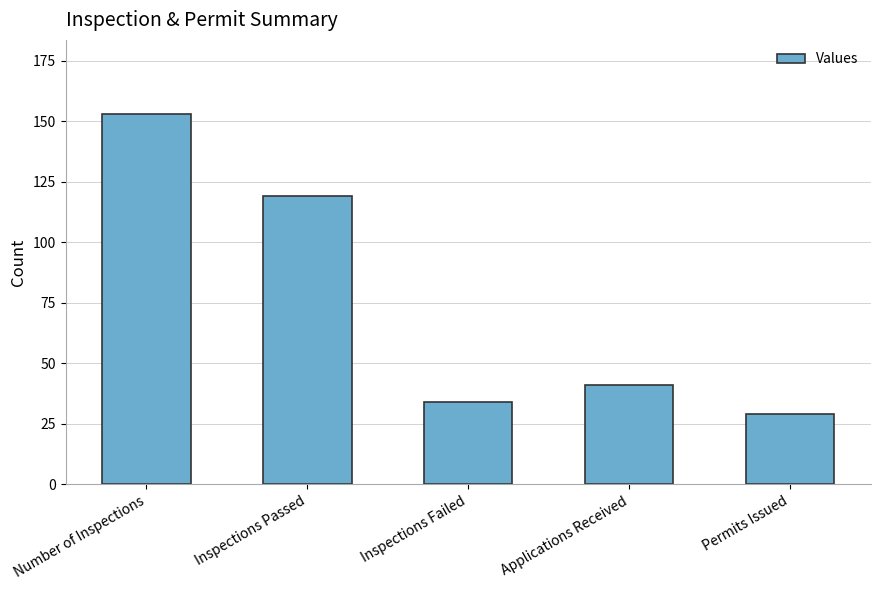

Are the bars grouped side by side (vs. stacked)?

No